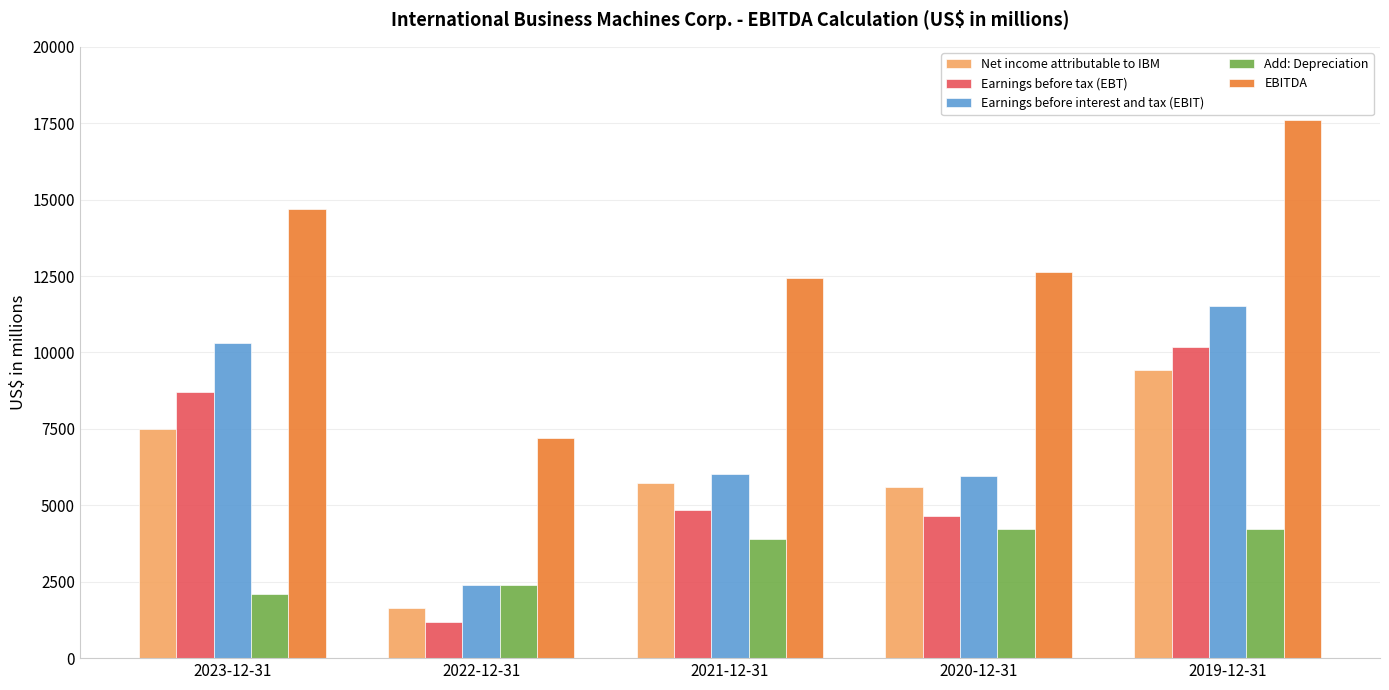

Count the number of categories in the chart.

5